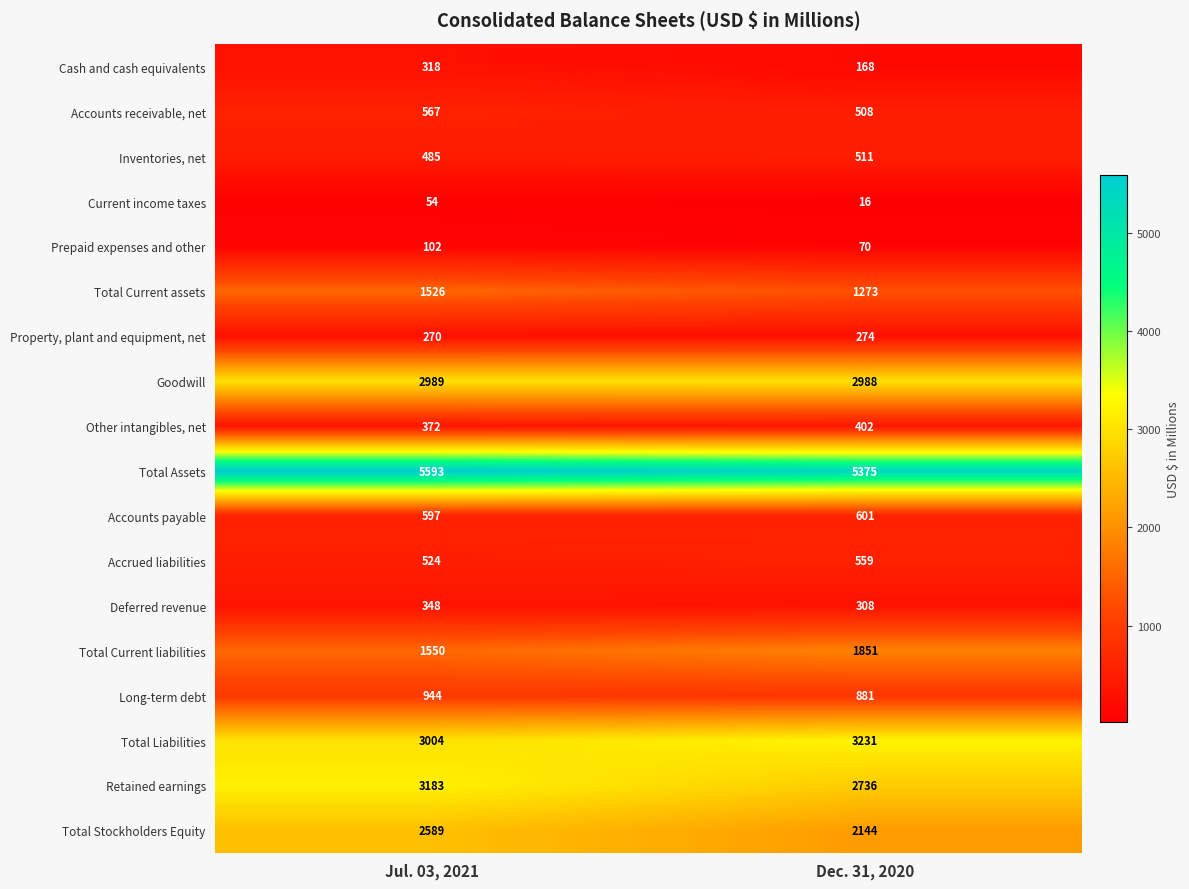

Which series has the largest total across all categories?

Total Assets